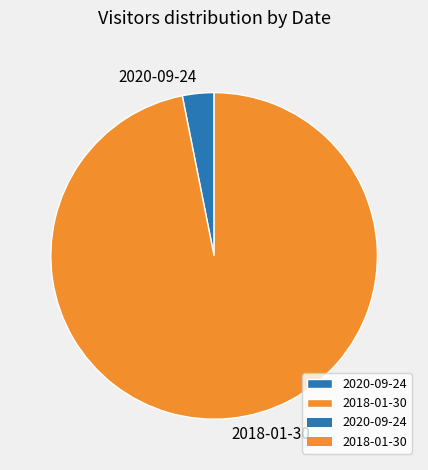

Does any single category account for the majority?

Yes